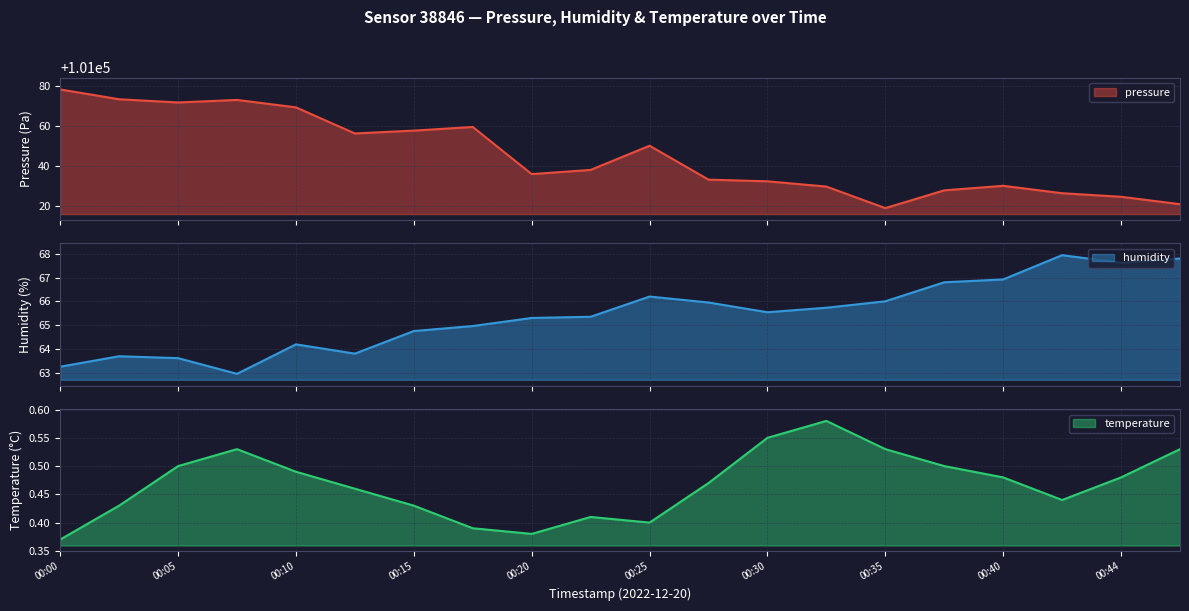

Rank the categories by temperature value from highest to lowest.

00:32, 00:30, 00:08, 00:35, 00:47, 00:05, 00:37, 00:10, 00:40, 00:44, 00:27, 00:13, 00:42, 00:03, 00:15, 00:22, 00:25, 00:17, 00:20, 00:00